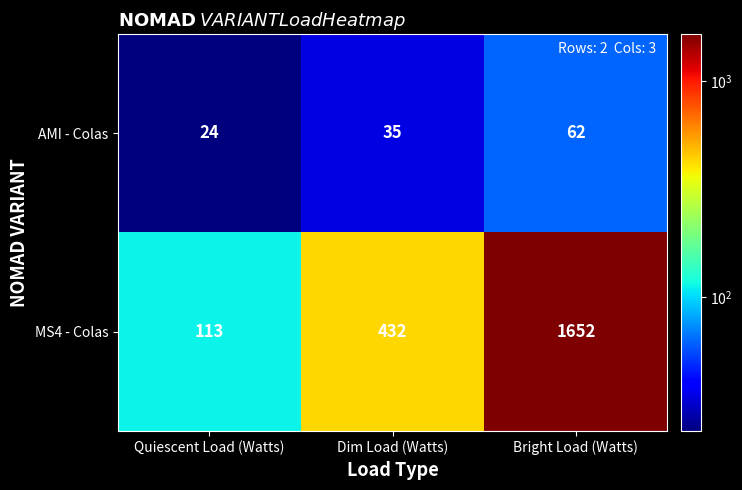

At how many categories does at least one series exceed 635?

1